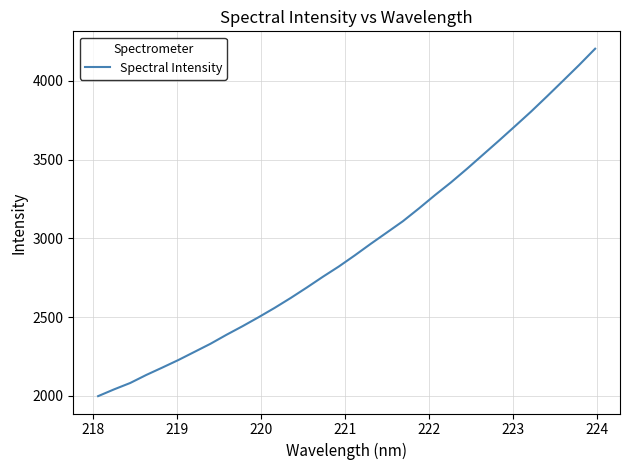

What is the maximum value shown in the chart?

4202.9